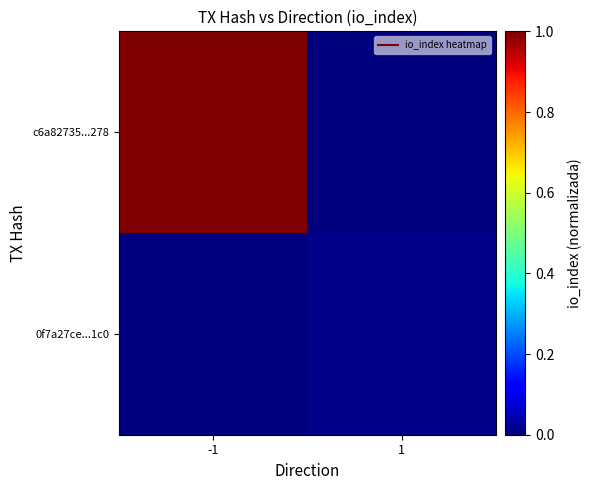

Which series has the largest total across all categories?

c6a82735...278